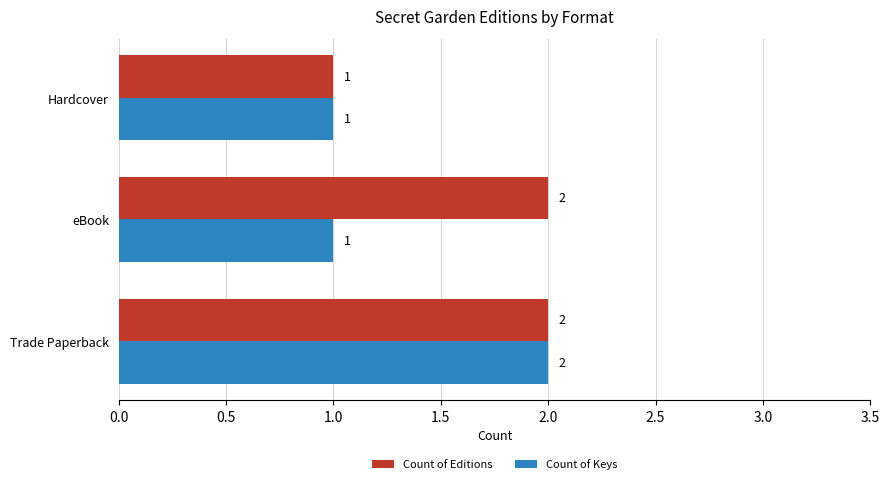

At which category is the sum across all series the highest?

Trade Paperback